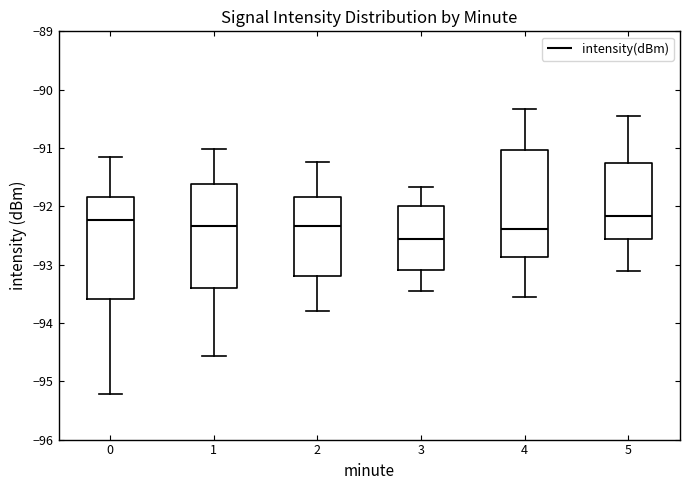

Reading left to right, transcribe this box plot: for each box, give where its median line is, the range the box spans, and where its two whiskers end, as read against the y-axis. The values are not printed on the chart, so give them approximately, as read against the axis.

0: median -92.2, box -93.6 to -91.8, whiskers -95.2 to -91.2
1: median -92.3, box -93.4 to -91.6, whiskers -94.6 to -91.0
2: median -92.3, box -93.2 to -91.8, whiskers -93.8 to -91.2
3: median -92.6, box -93.1 to -92.0, whiskers -93.4 to -91.7
4: median -92.4, box -92.9 to -91.0, whiskers -93.6 to -90.3
5: median -92.2, box -92.6 to -91.3, whiskers -93.1 to -90.4